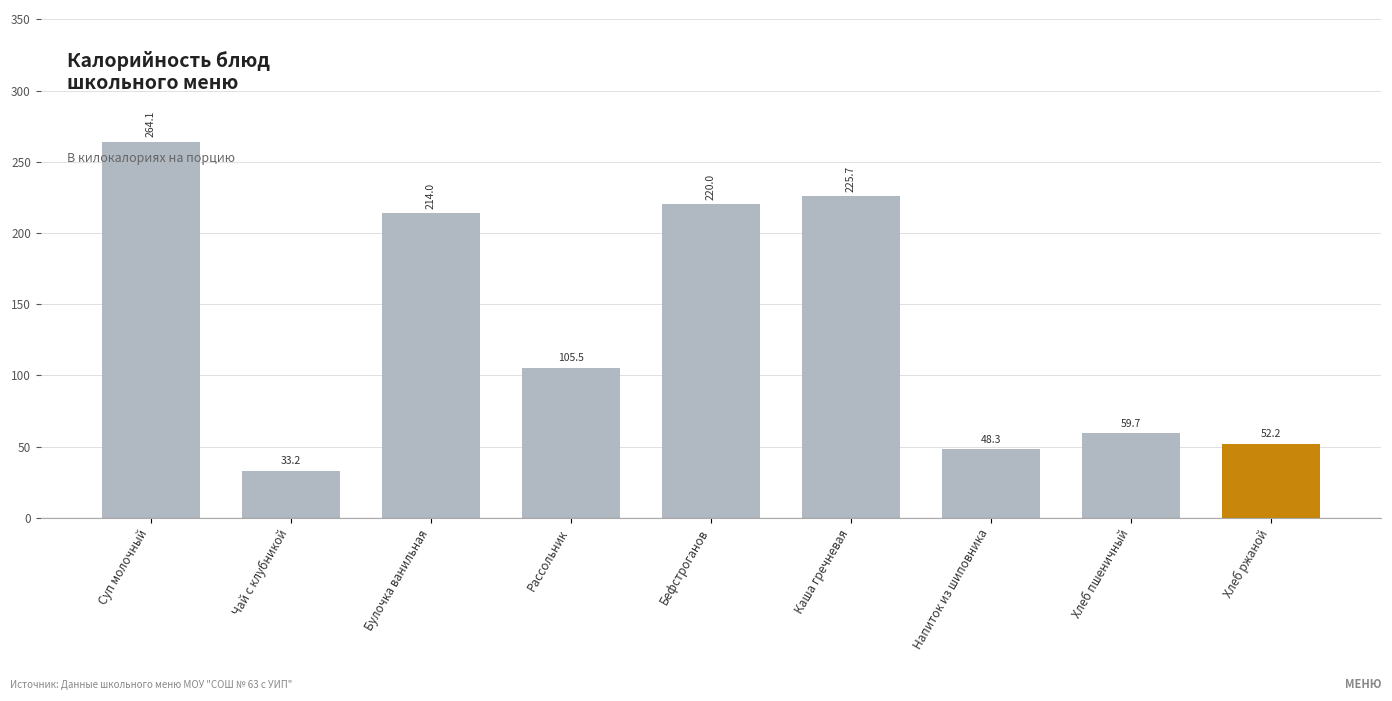

How many values exceed 105?

5